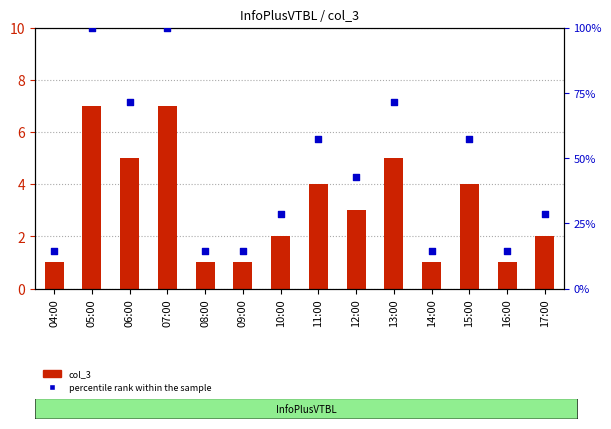

Which series has the largest Y range (max minus min)?

percentile rank within the sample